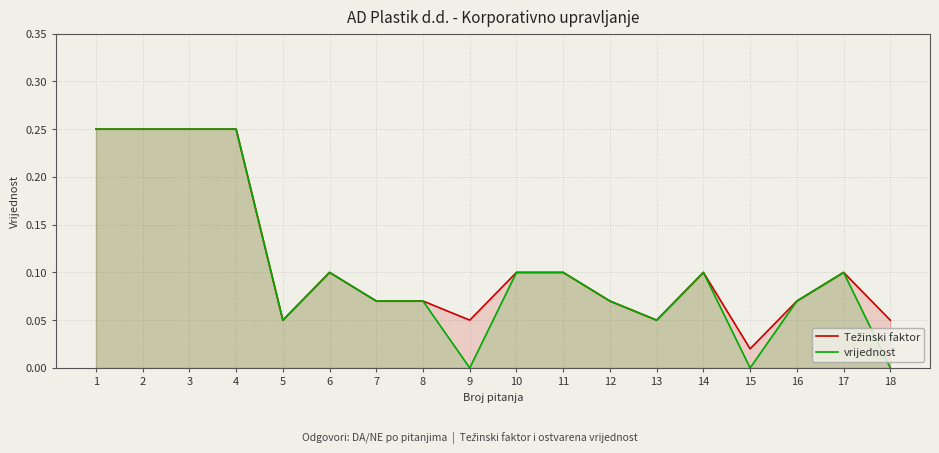

Which series has the largest total across all categories?

Težinski faktor